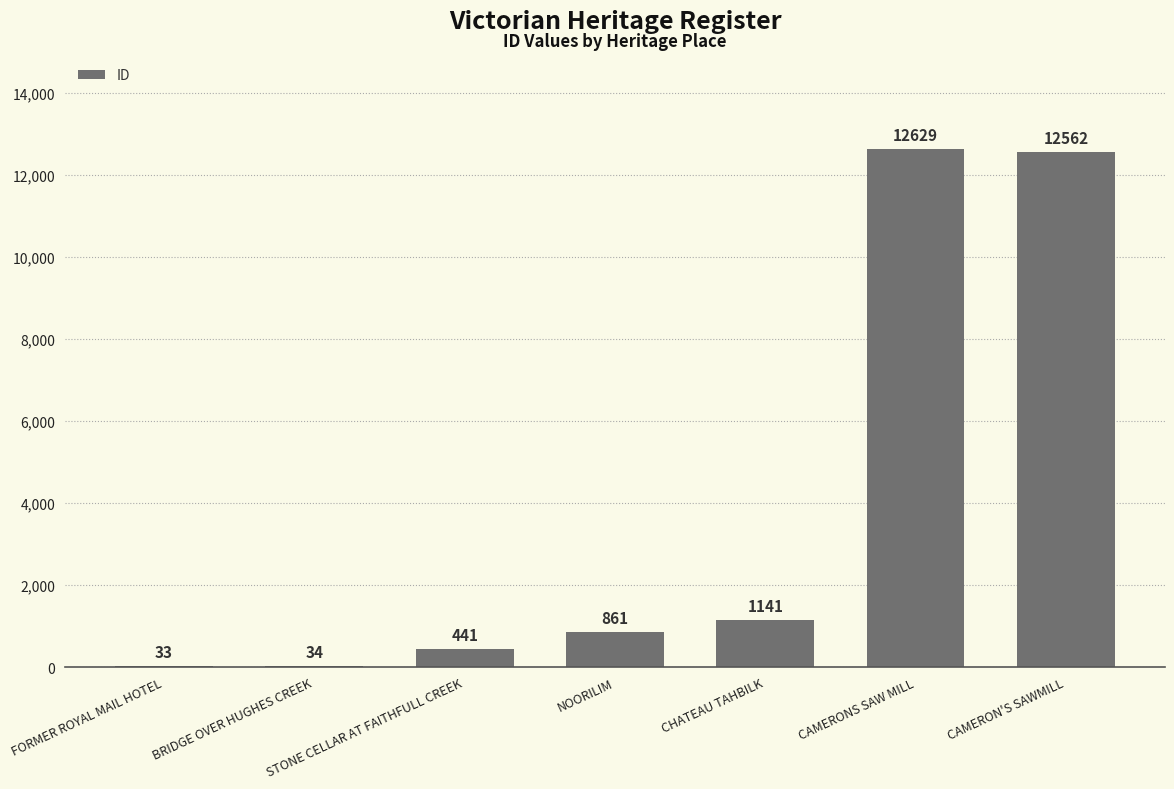

Between CAMERONS SAW MILL and STONE CELLAR AT FAITHFULL CREEK, which is larger?

CAMERONS SAW MILL